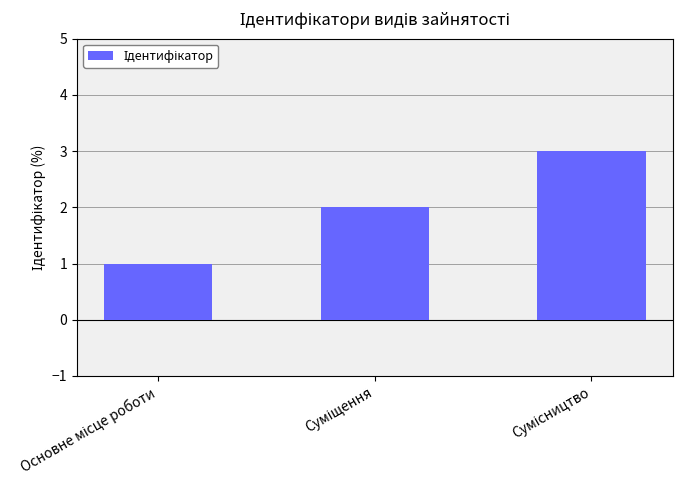

What is the average value?

2